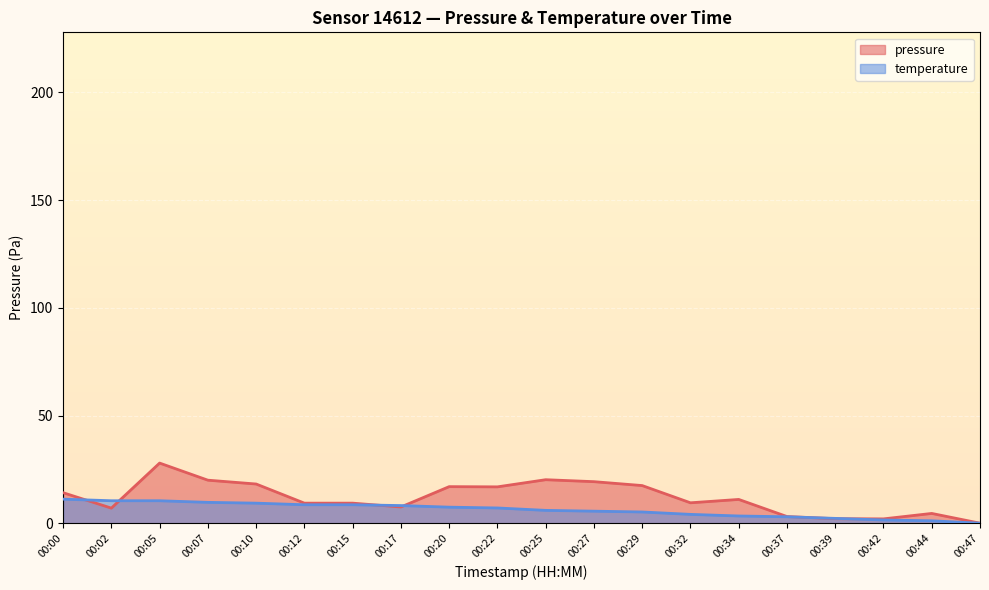

What is the total value across all series at 00:39?

4.3